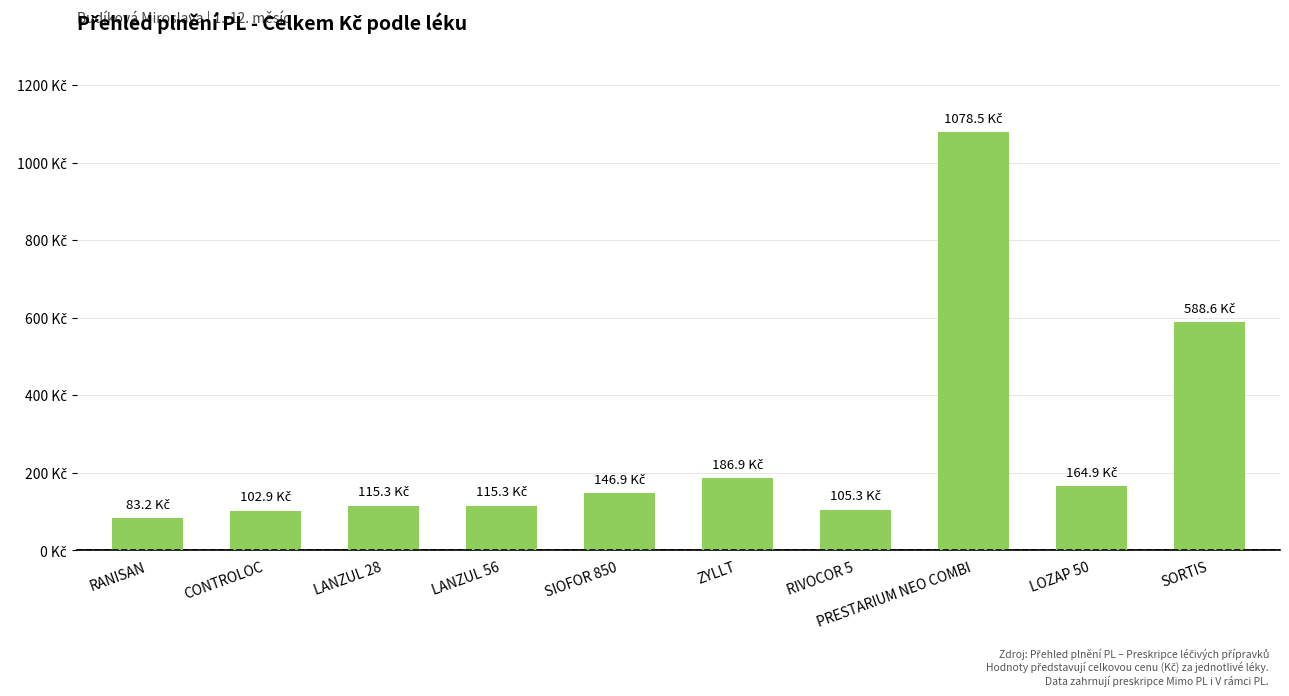

Reading left to right, extract all data points from this chart.

RANISAN=83.2	CONTROLOC=102.9	LANZUL 28=115.3	LANZUL 56=115.3	SIOFOR 850=146.9	ZYLLT=186.9	RIVOCOR 5=105.3	PRESTARIUM NEO COMBI=1078.5	LOZAP 50=164.9	SORTIS=588.6